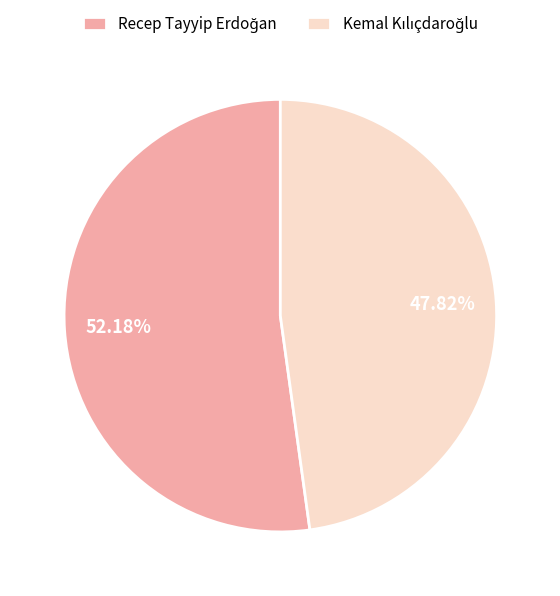

Is there any slice that represents more than half of the pie?

Yes